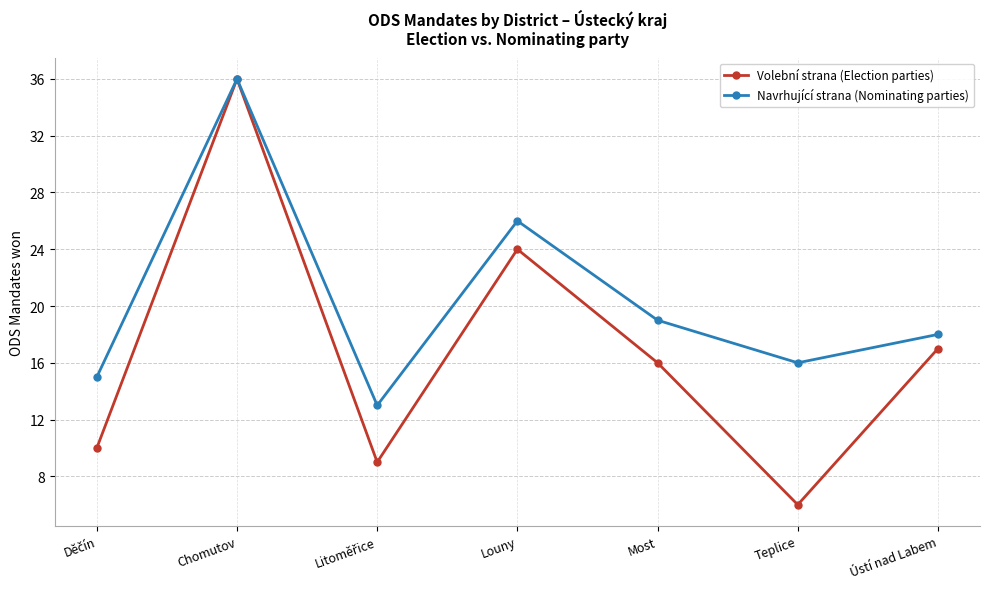

Rank the series at Louny from highest to lowest value.

Navrhující strana (Nominating parties), Volební strana (Election parties)